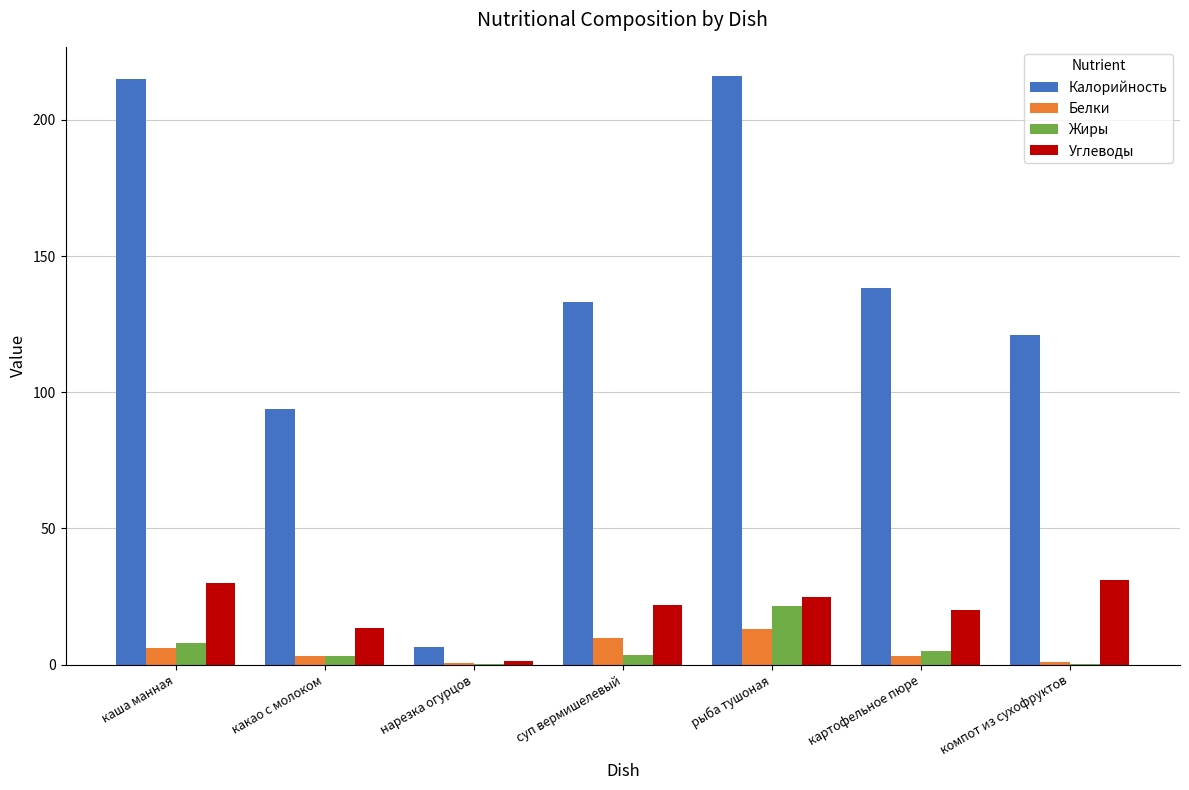

How many values in the Жиры series exceed 3?

5